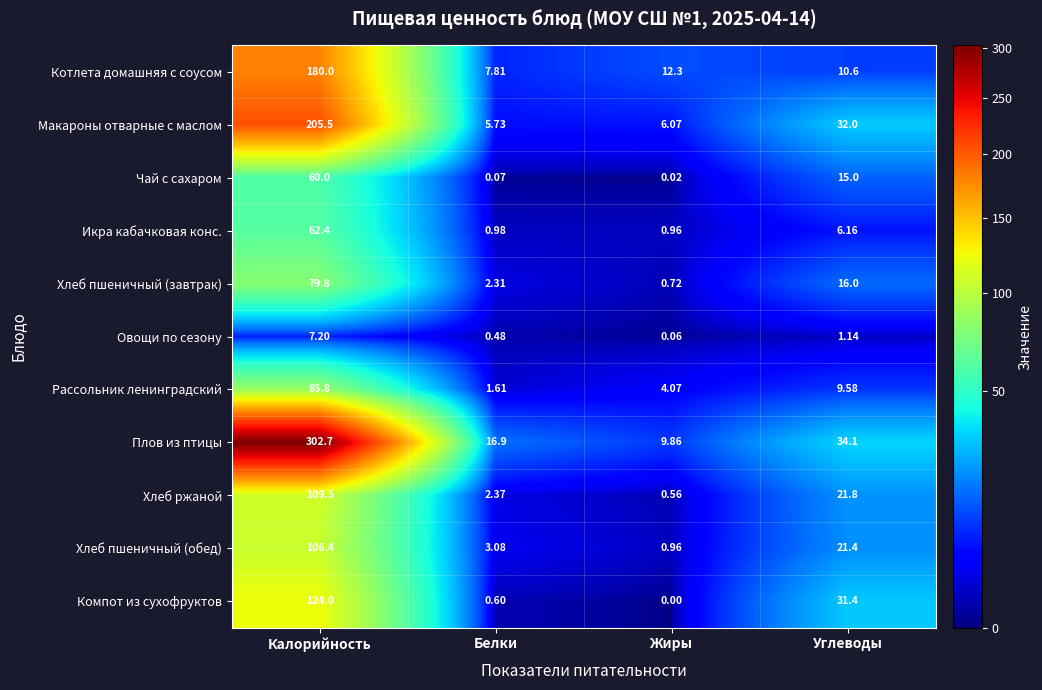

Where is Хлеб пшеничный (завтрак) nearest to the value 40?

Углеводы